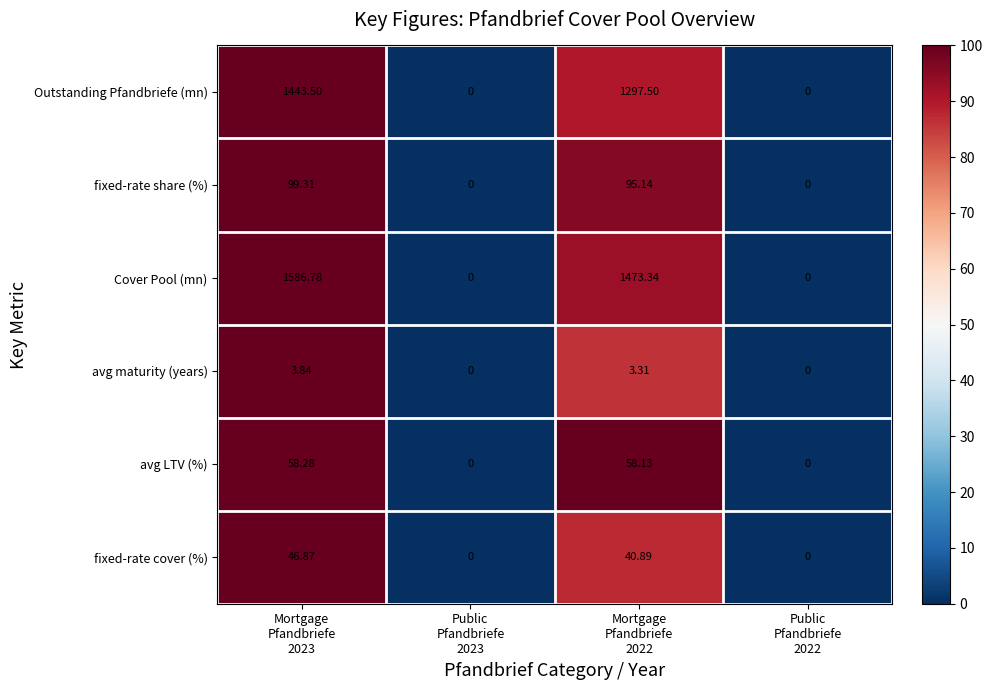

Which series has the largest total across all categories?

Cover Pool (mn)